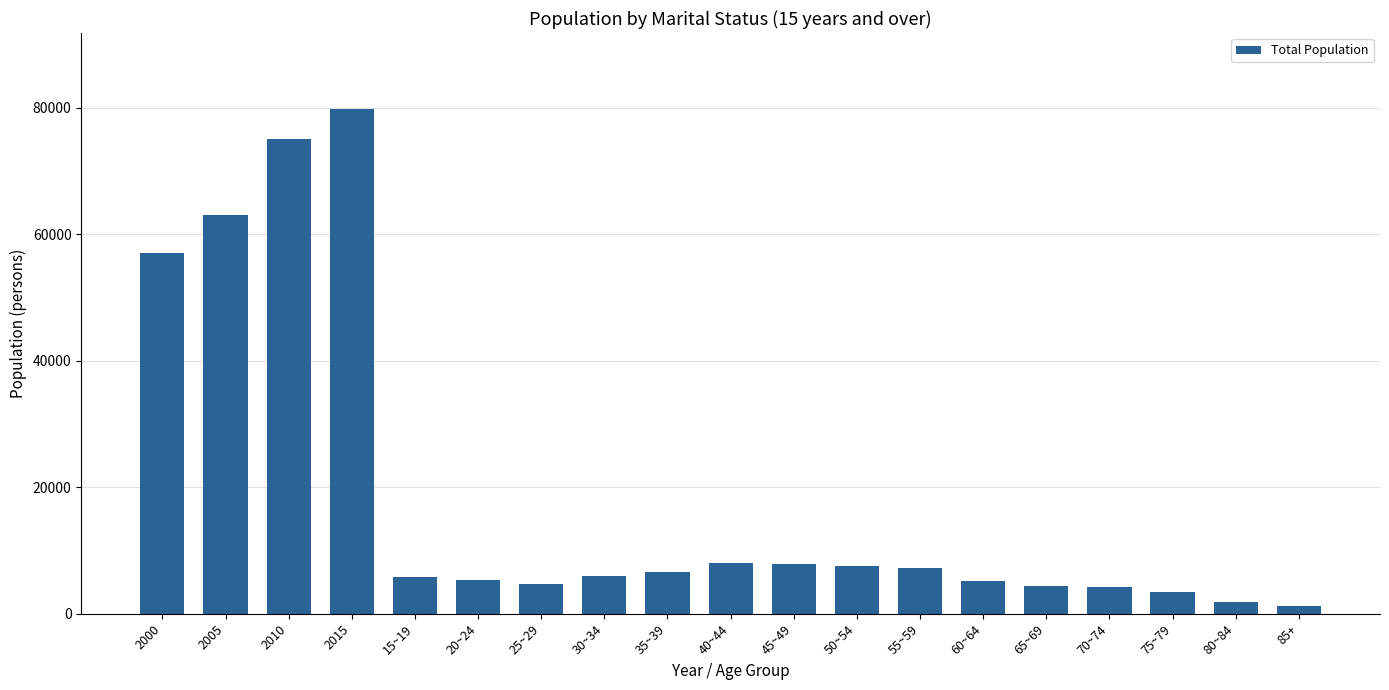

What is the label of the 7th bar from the left?

25~29